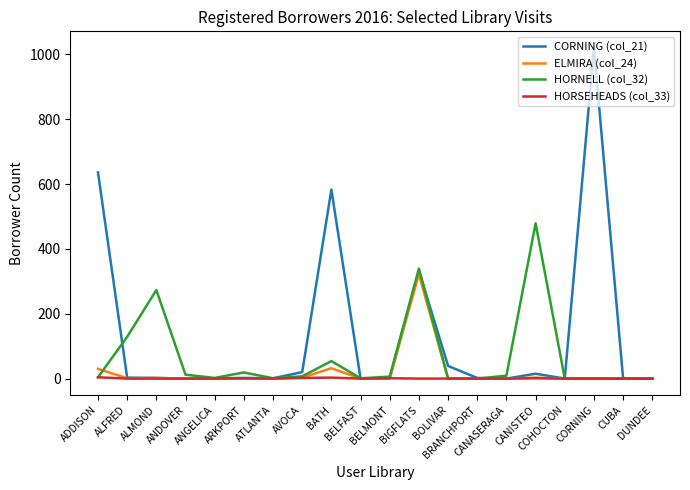

What is the maximum value shown in the chart?

1020